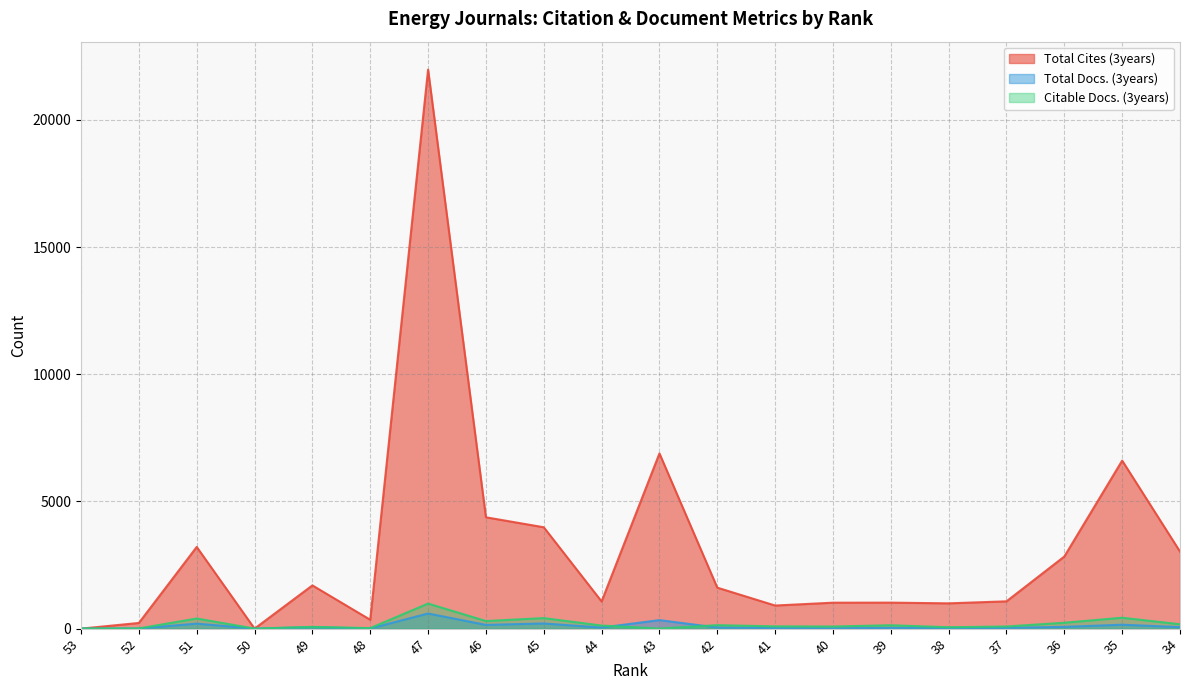

Is it true that Citable Docs. (3years) equals 20 at 48?

True